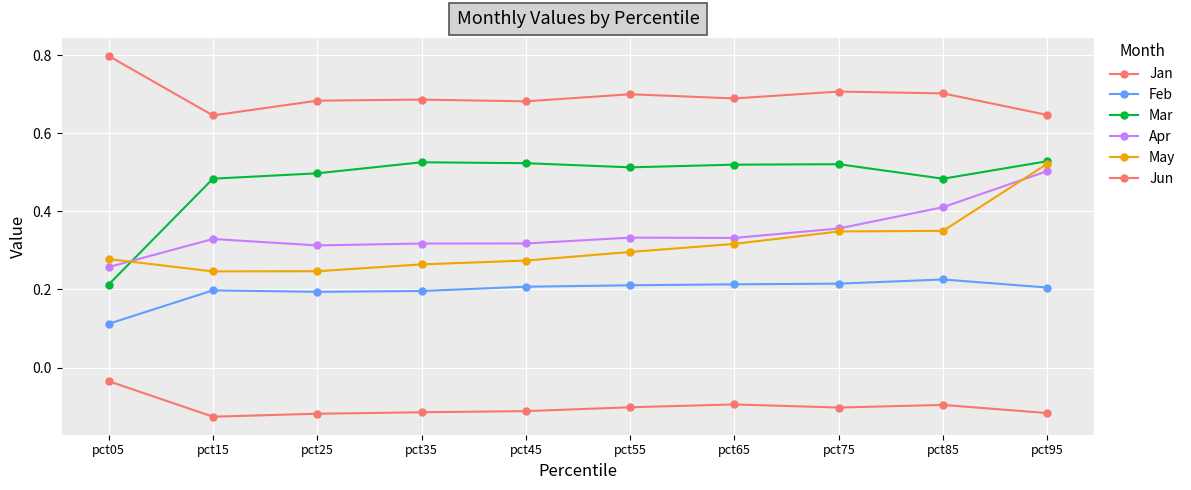

Is it true that Jun equals -0.0 at pct35?

False